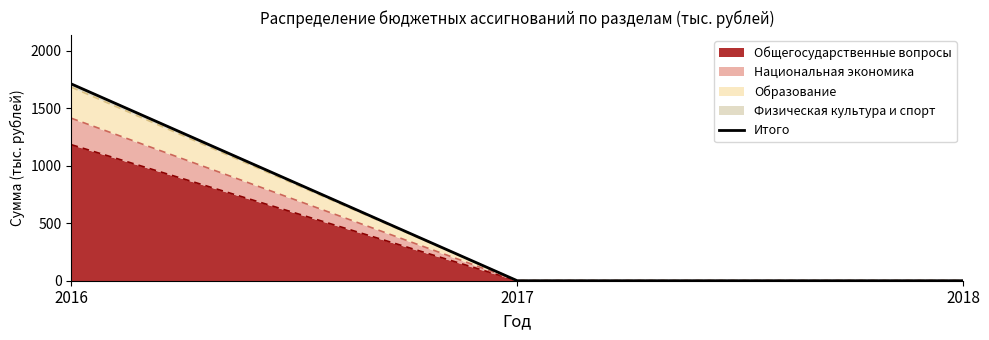

What is the change in value from 2016 to 2018?

-1710.6